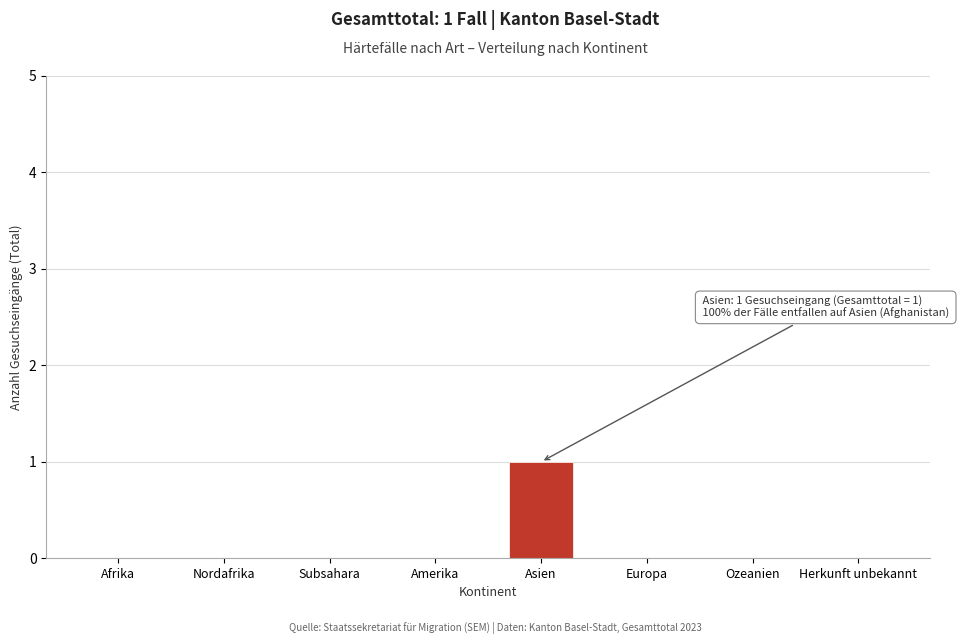

Reading left to right, what are all the values shown in this chart?

Afrika=0	Nordafrika=0	Subsahara=0	Amerika=0	Asien=1	Europa=0	Ozeanien=0	Herkunft unbekannt=0